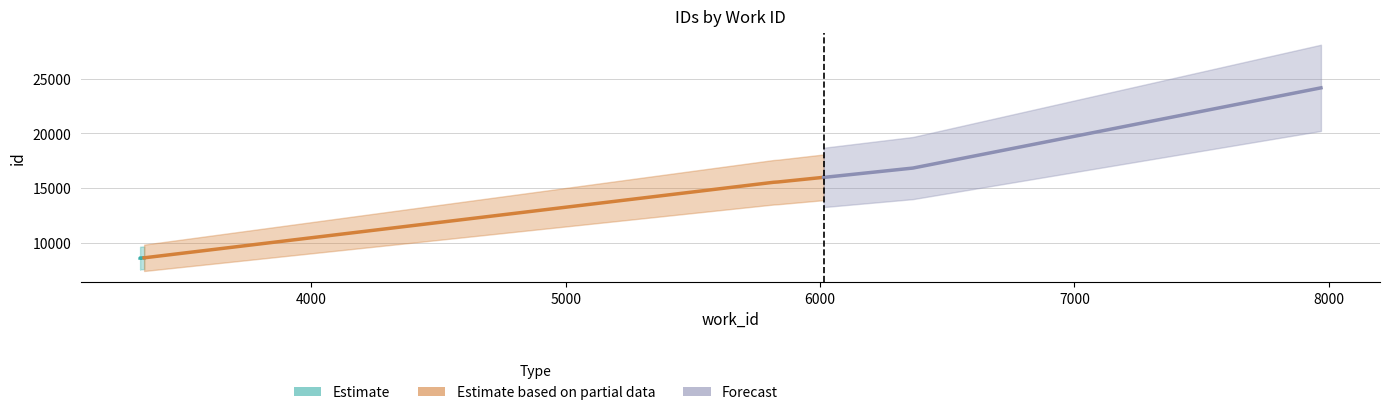

True or false: Forecast and Estimate based on partial data cross at least once.

False